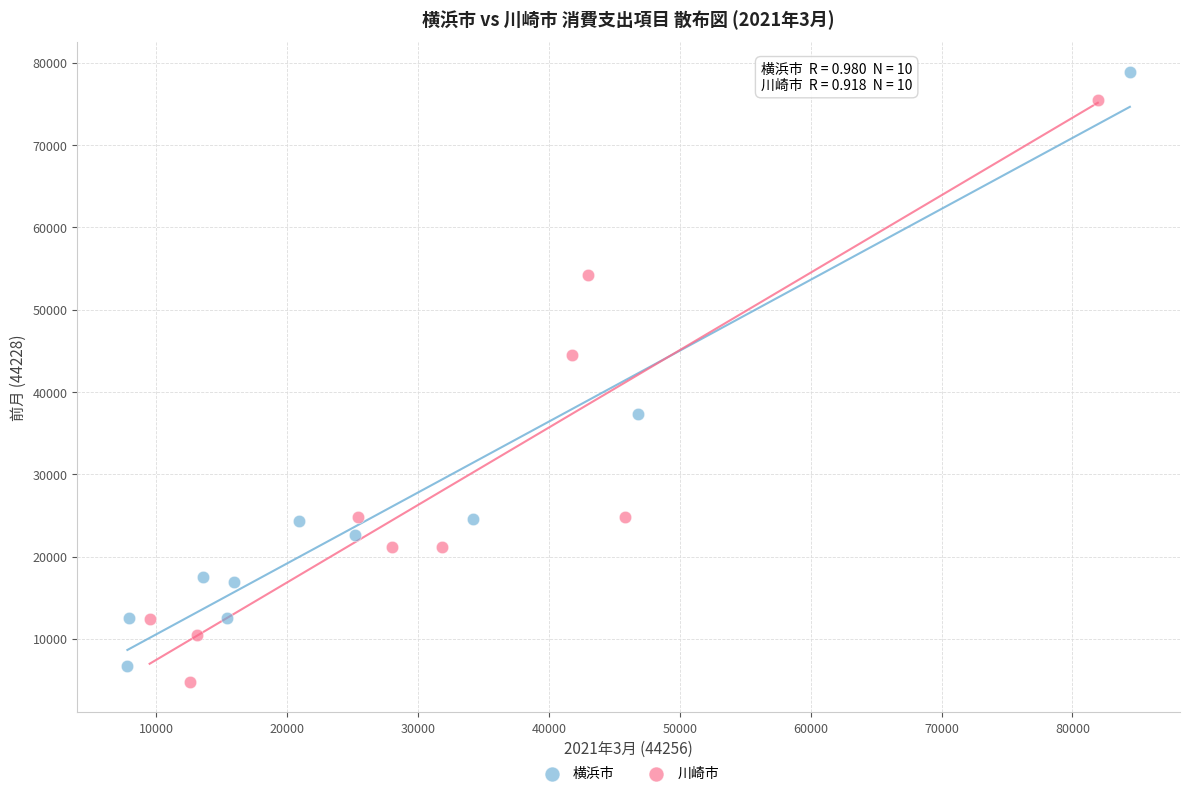

Which series has the largest Y range (max minus min)?

横浜市